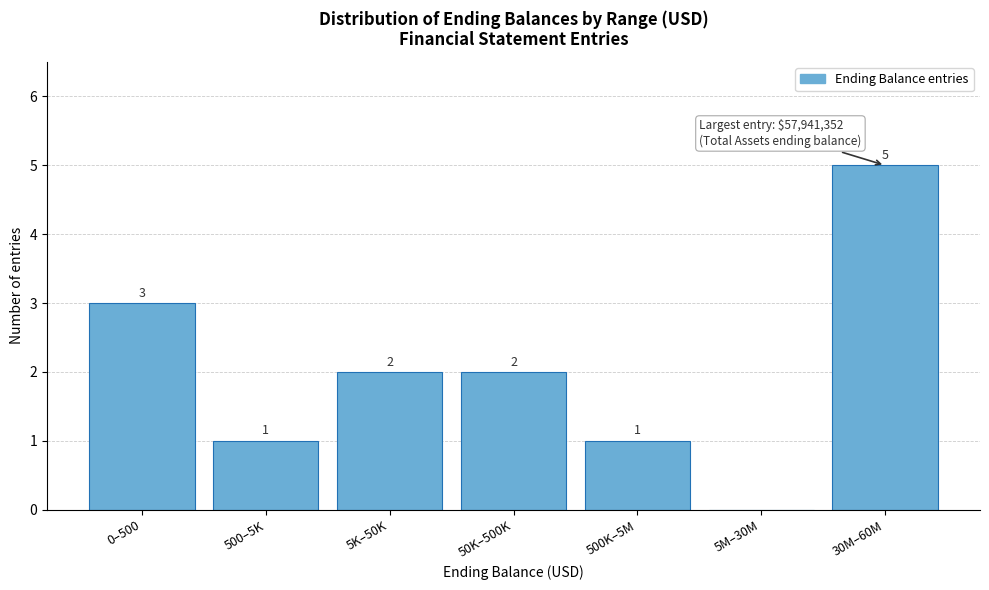

Reading left to right, list all the values displayed in this chart.

0–500=3	500–5K=1	5K–50K=2	50K–500K=2	500K–5M=1	5M–30M=0	30M–60M=5